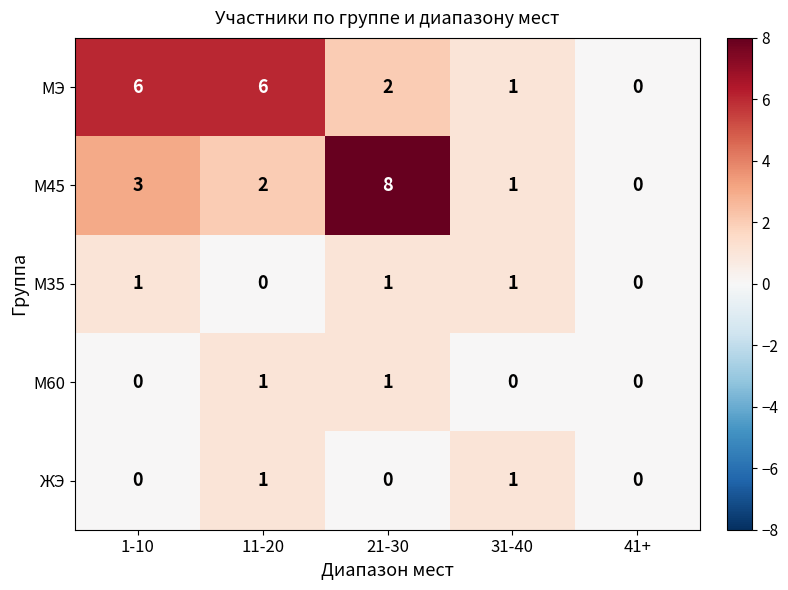

At how many categories does at least one series exceed 3?

3